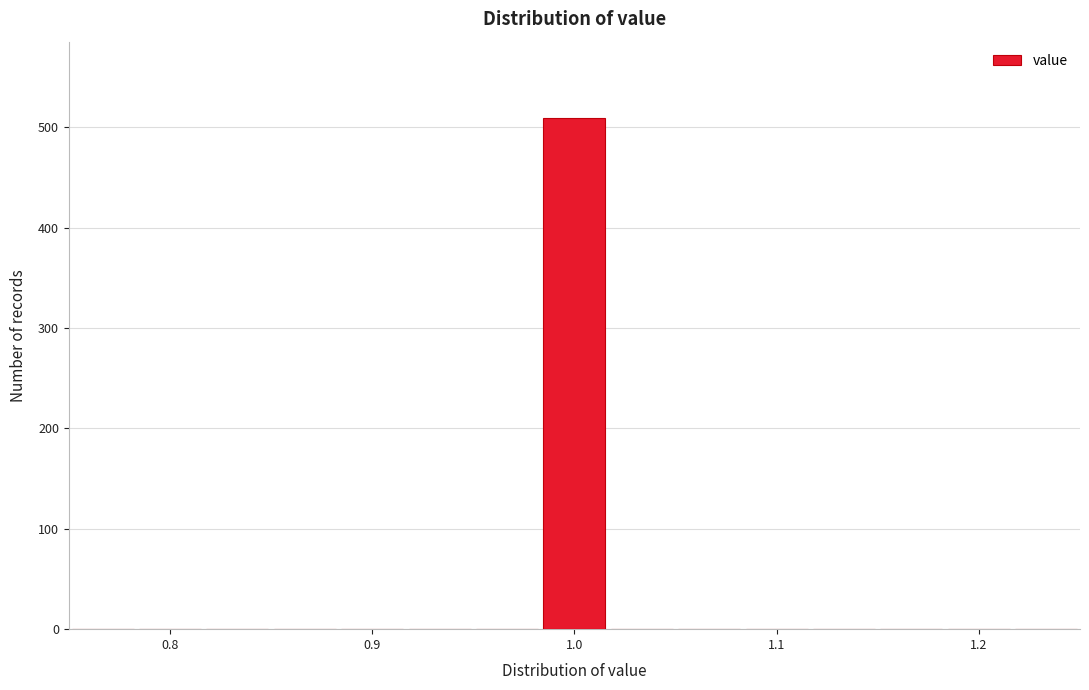

Around what value on the x-axis is the tallest bar? Give the approximate position of its centre, as read against the axis.

1.00